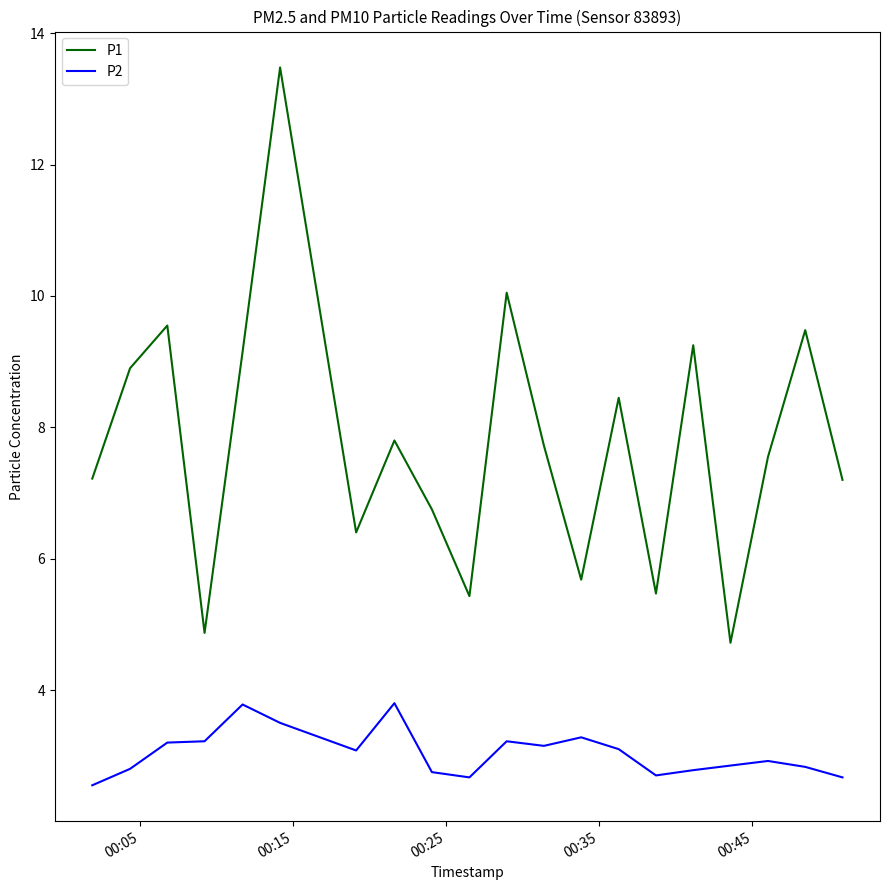

Does the chart have visible grid lines?

No